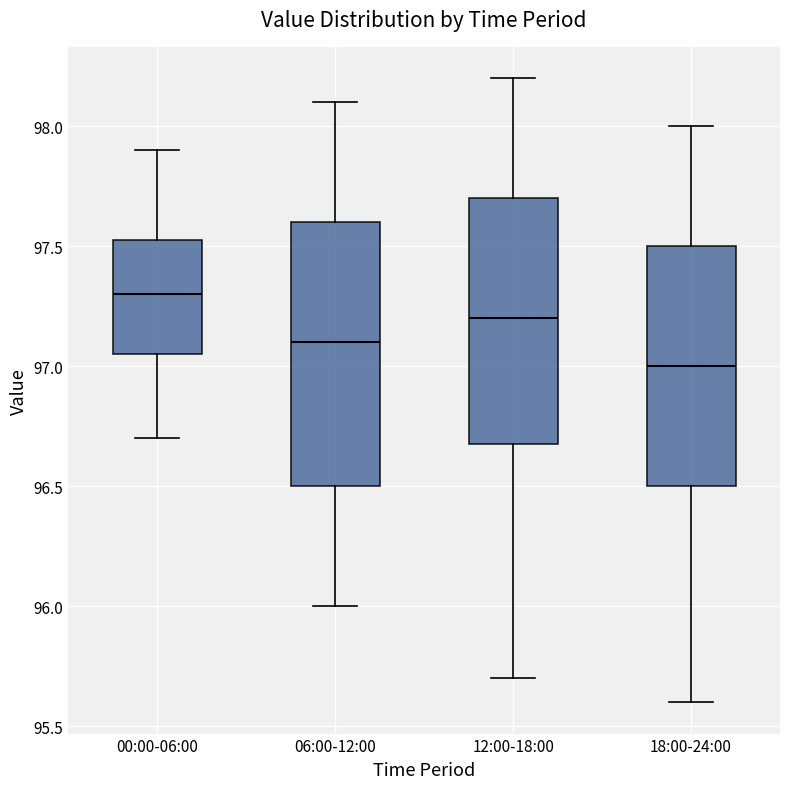

Reading left to right, transcribe this box plot: for each box, give where its median line is, the range the box spans, and where its two whiskers end, as read against the y-axis. The values are not printed on the chart, so give them approximately, as read against the axis.

00:00-06:00: median 97.30, box 97.05 to 97.55, whiskers 96.70 to 97.90
06:00-12:00: median 97.10, box 96.50 to 97.60, whiskers 96.00 to 98.10
12:00-18:00: median 97.20, box 96.70 to 97.70, whiskers 95.70 to 98.20
18:00-24:00: median 97.00, box 96.50 to 97.50, whiskers 95.60 to 98.00